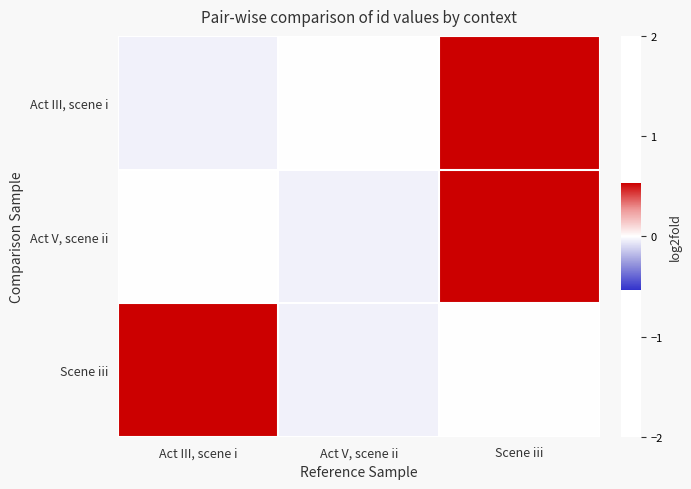

Reading left to right, what are all the values shown in this chart?

Act III, scene i: Act III, scene i=-0.0	Act V, scene ii=0.0	Scene iii=0.5
Act V, scene ii: Act III, scene i=0.0	Act V, scene ii=-0.0	Scene iii=0.5
Scene iii: Act III, scene i=0.5	Act V, scene ii=-0.0	Scene iii=0.0